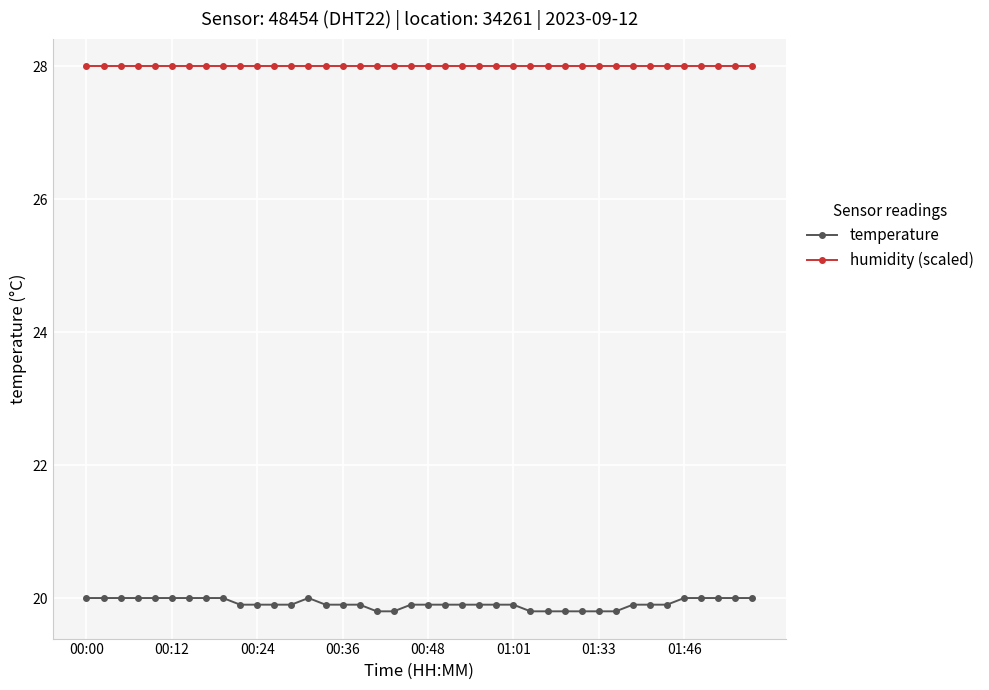

What is the average value of the humidity (scaled) series?

28.0